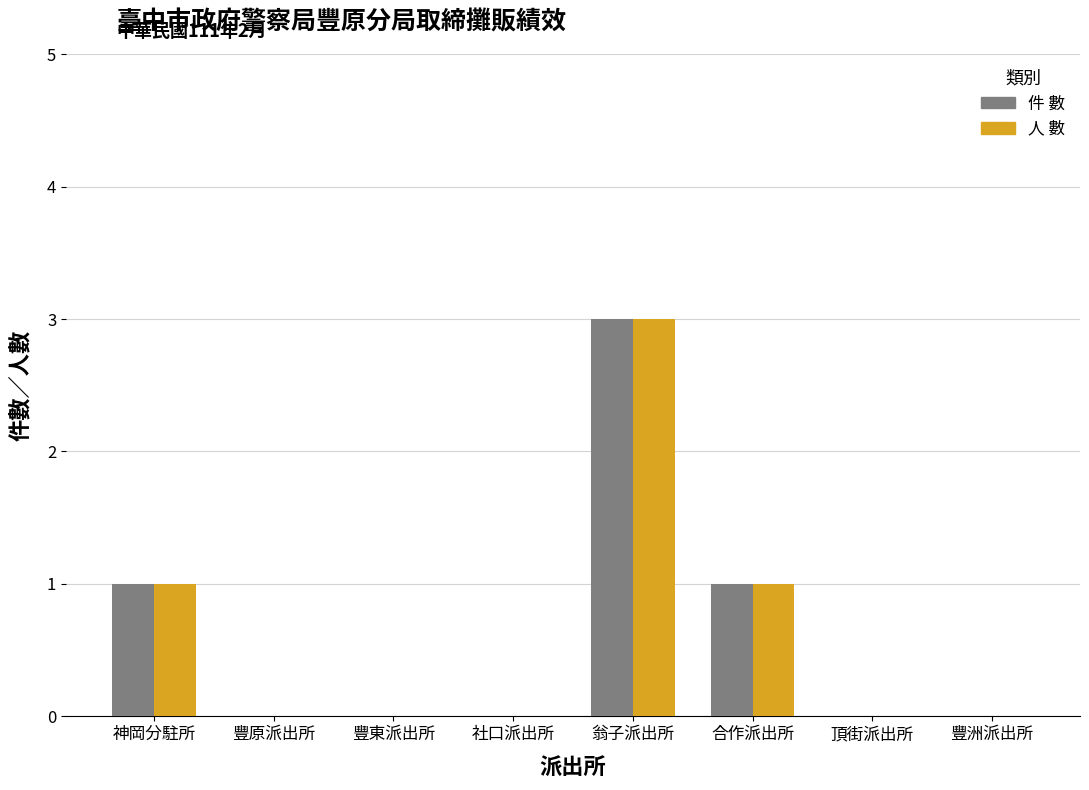

Count the 人 數 values in the range 0 to 1.

7